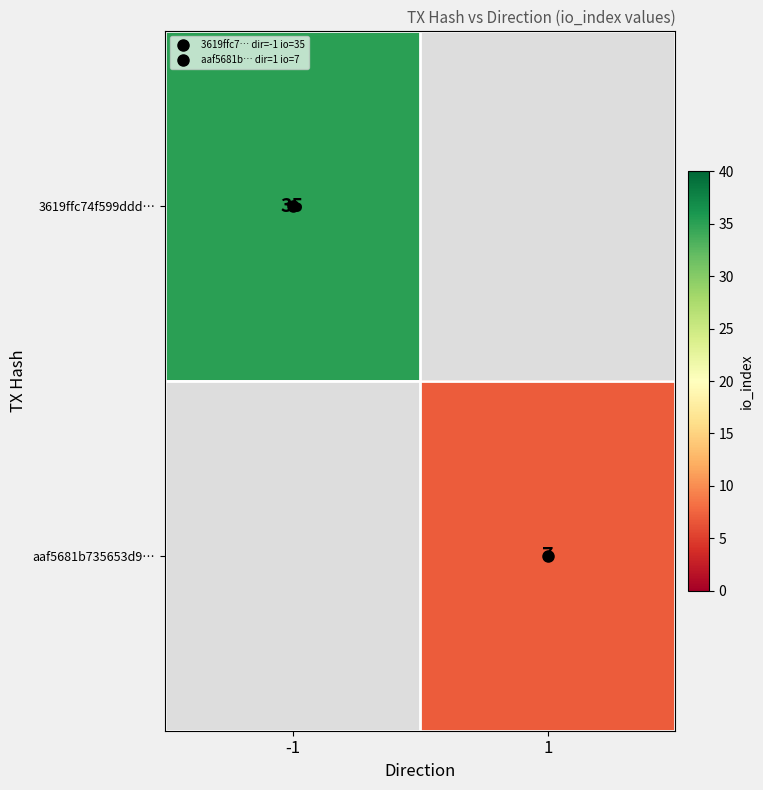

How many distinct data groups are displayed?

2